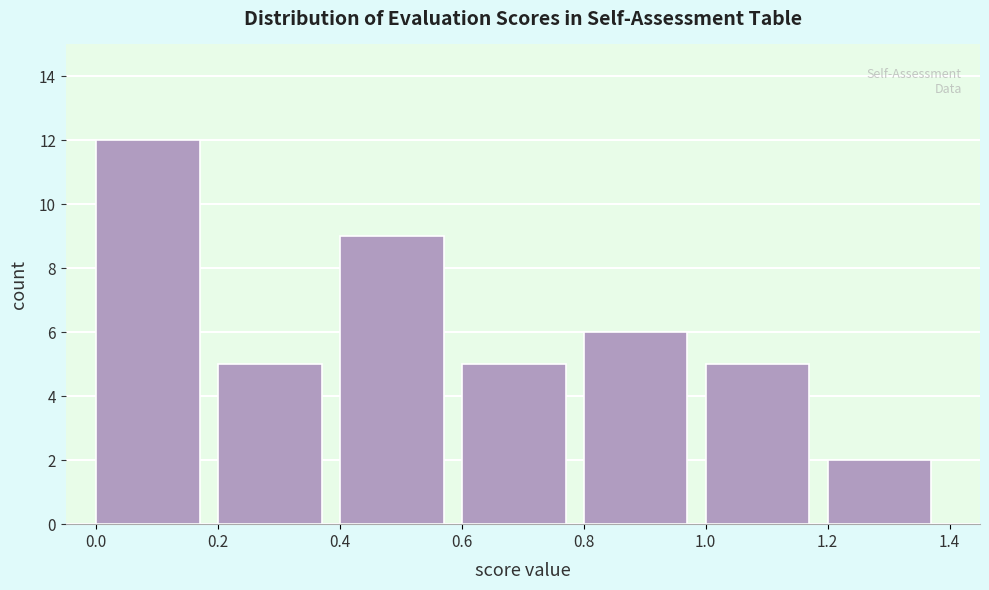

Over which range of the x-axis is the bar tallest?

0.0 to 0.2